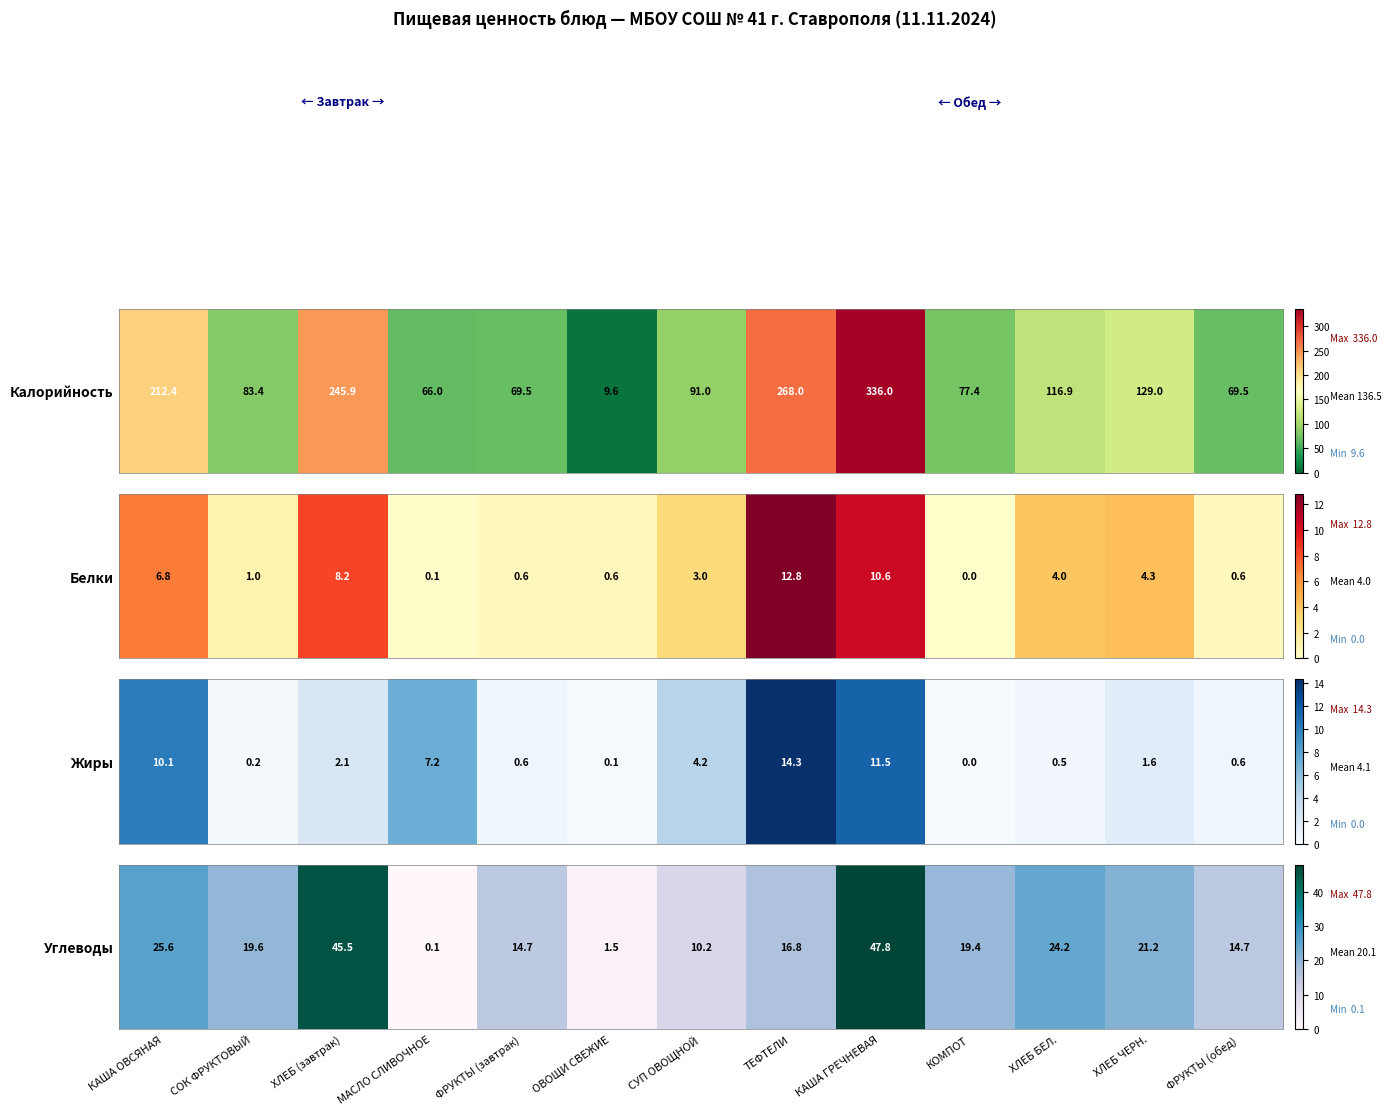

True or false: the data shows 0.5 at ОВОЩИ СВЕЖИЕ.

False